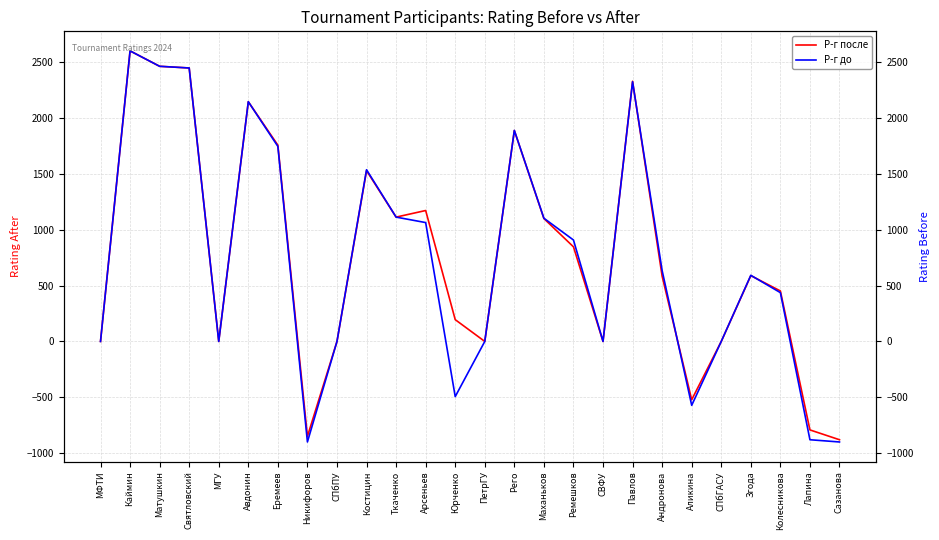

How many interior local valleys does the Р-г до series have?

5